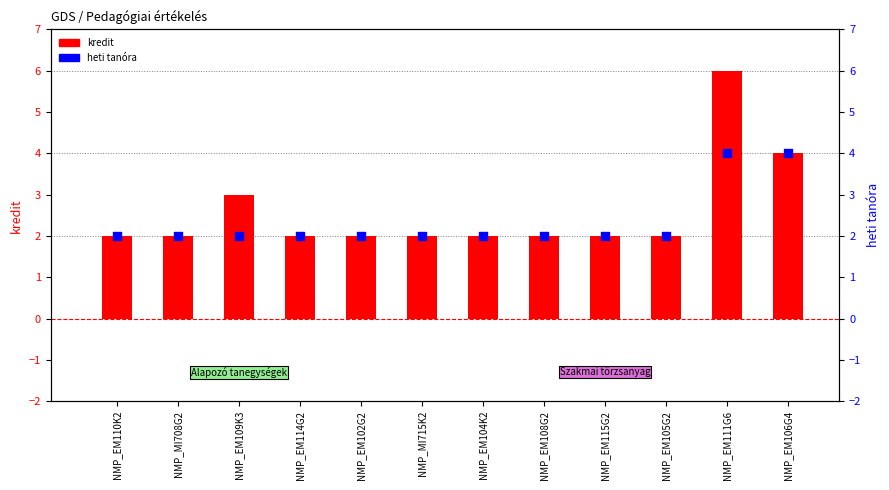

At which category is the sum across all series the highest?

NMP_EM111G6